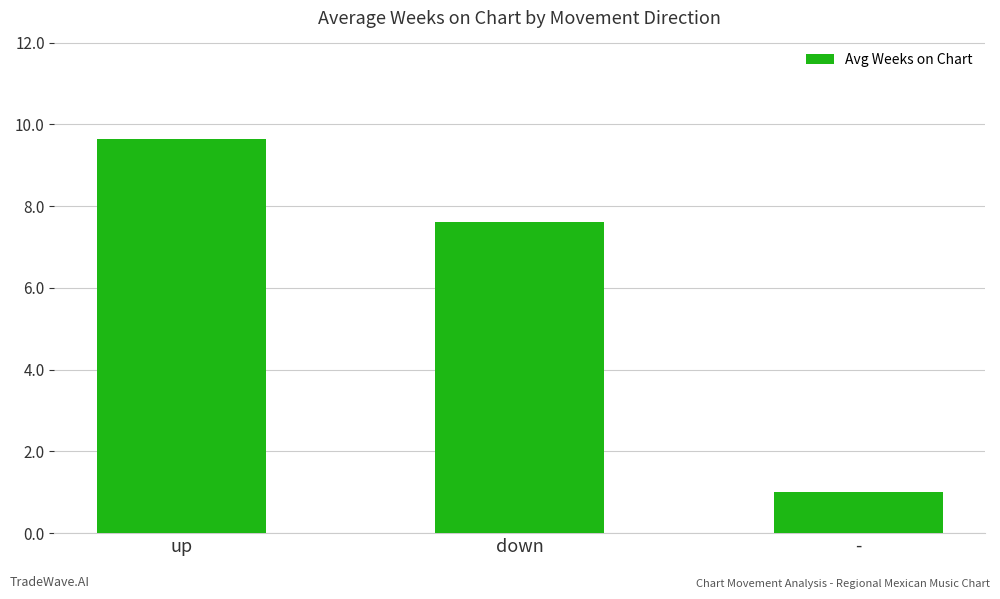

At which category does the chart reach its minimum across all series?

-